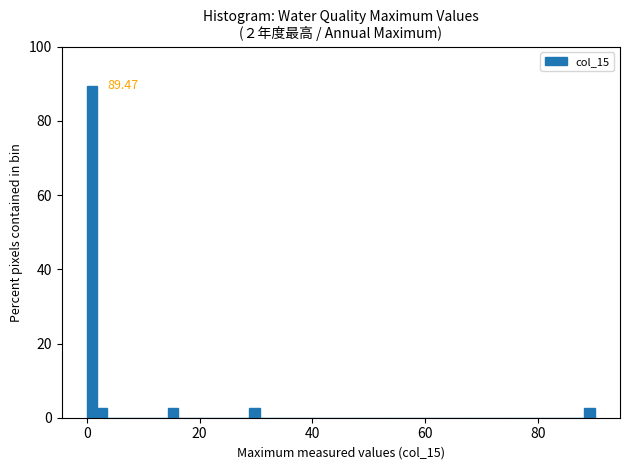

Read against the x-axis, roughly where is the centre of the tallest bar?

0